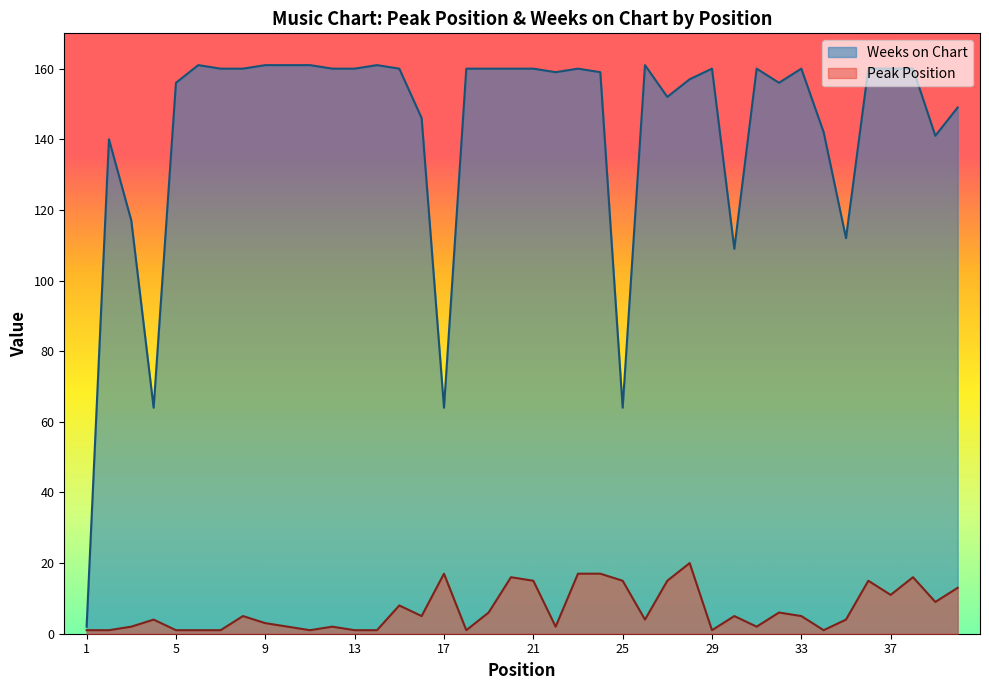

True or false: Peak Position and Weeks on Chart intersect in this chart.

False